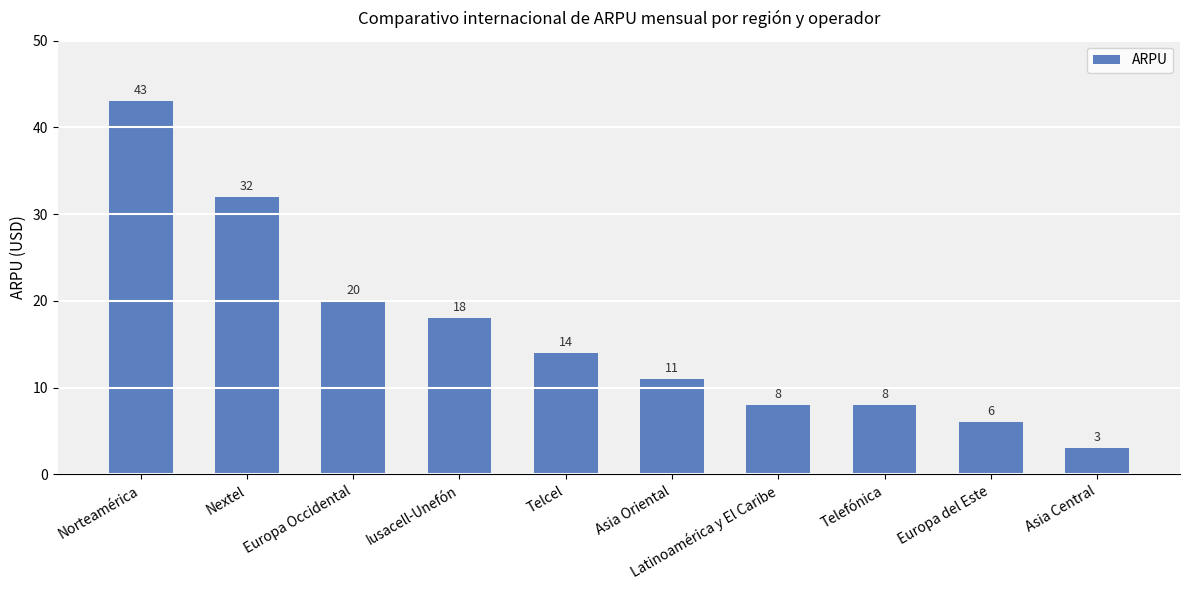

What is the ratio of the value at Asia Oriental to the value at Europa del Este?

1.8